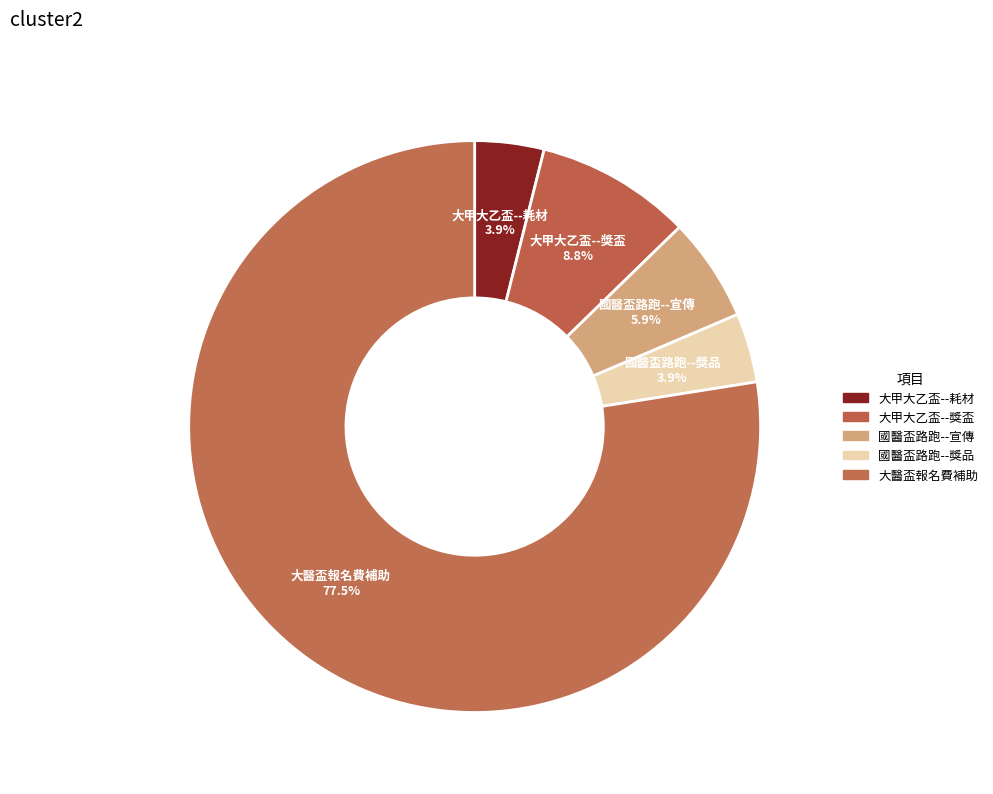

Which has a higher value, 國醫盃路跑--獎品 or 大甲大乙盃--耗材?

國醫盃路跑--獎品